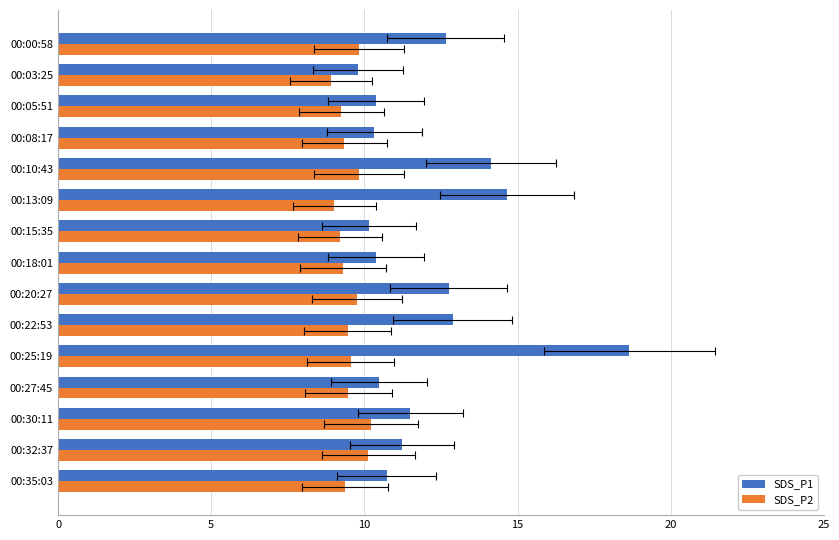

Does the chart contain any negative values?

No